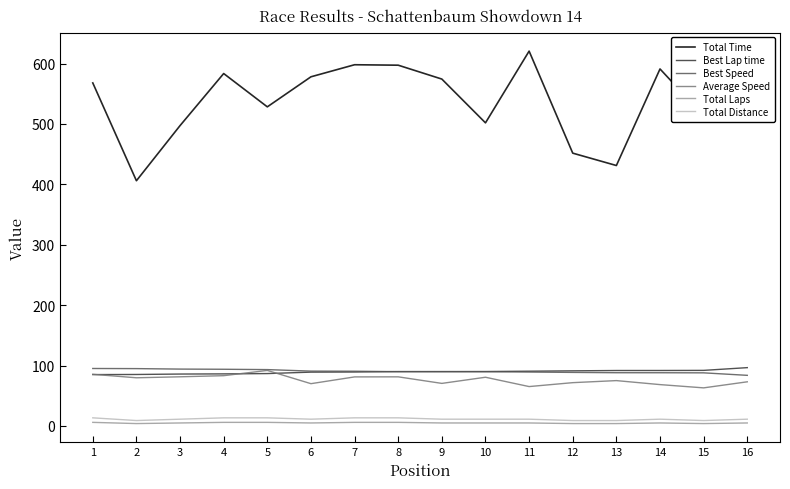

Which series has the largest total across all categories?

Total Time